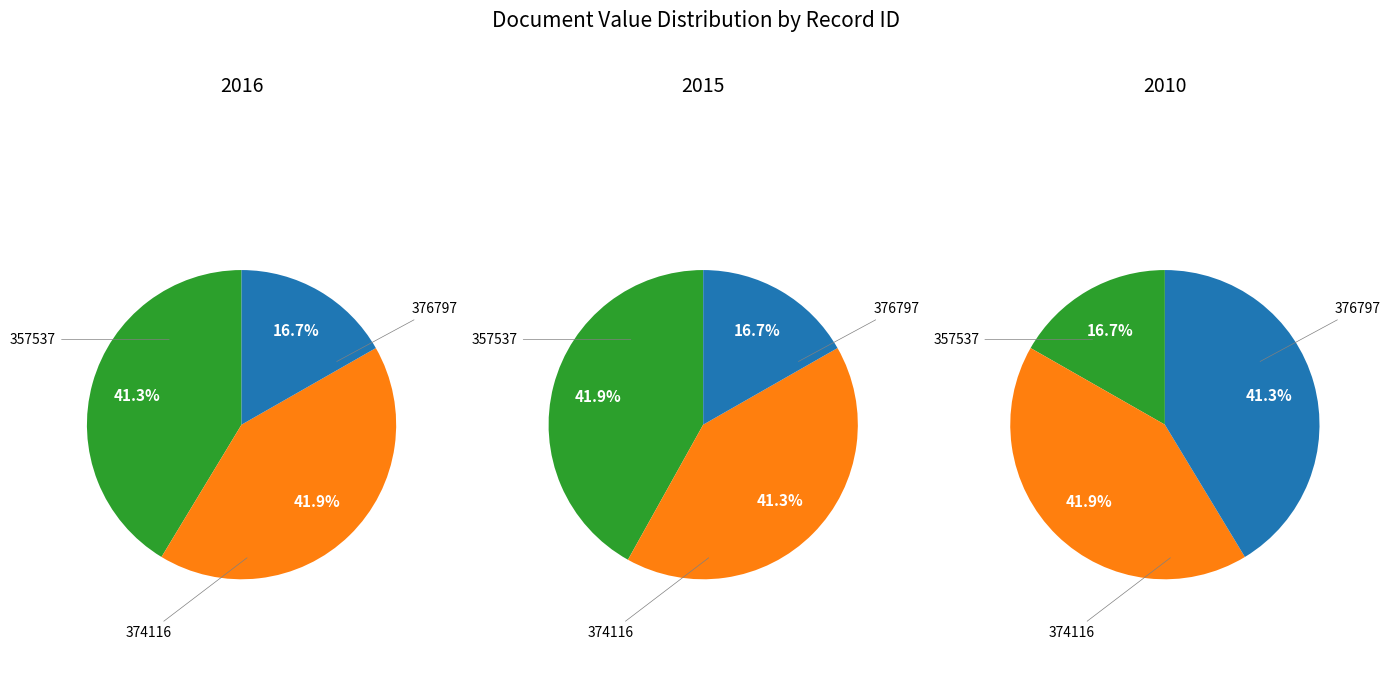

Which slice is the smallest?

376797